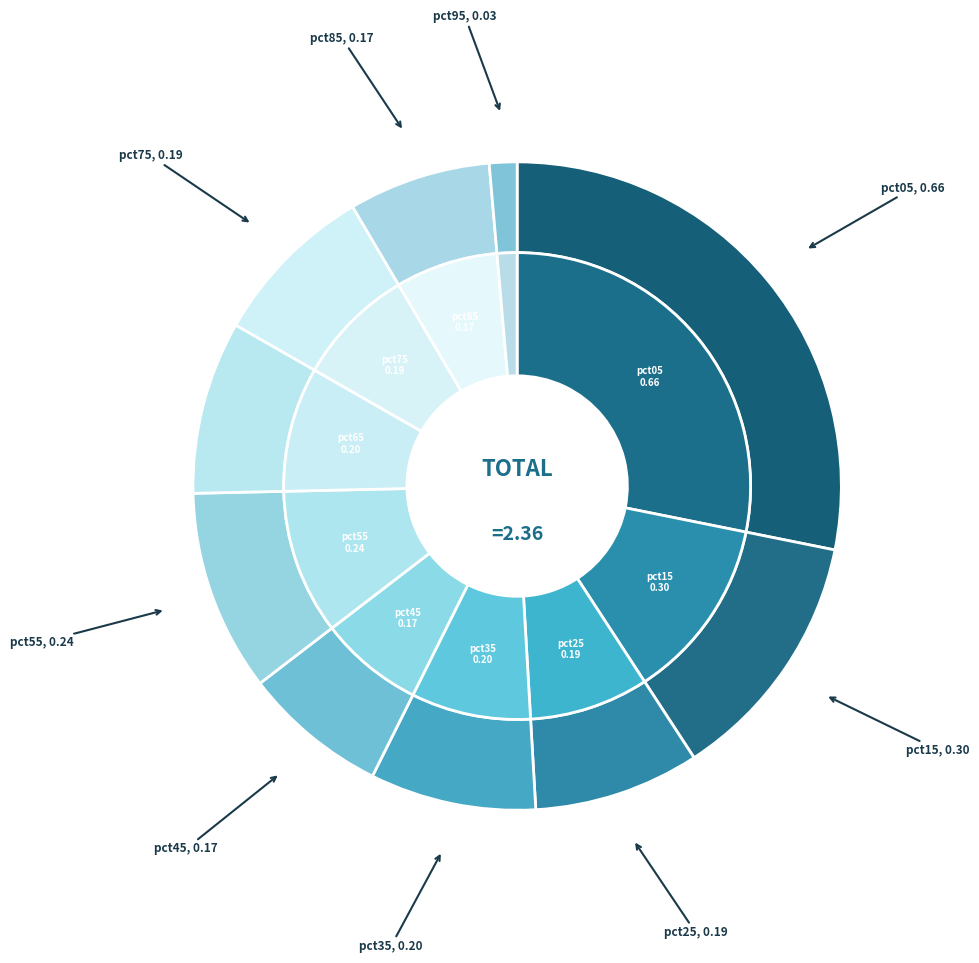

To the nearest percent, what percentage of the pie is pct65?

9%